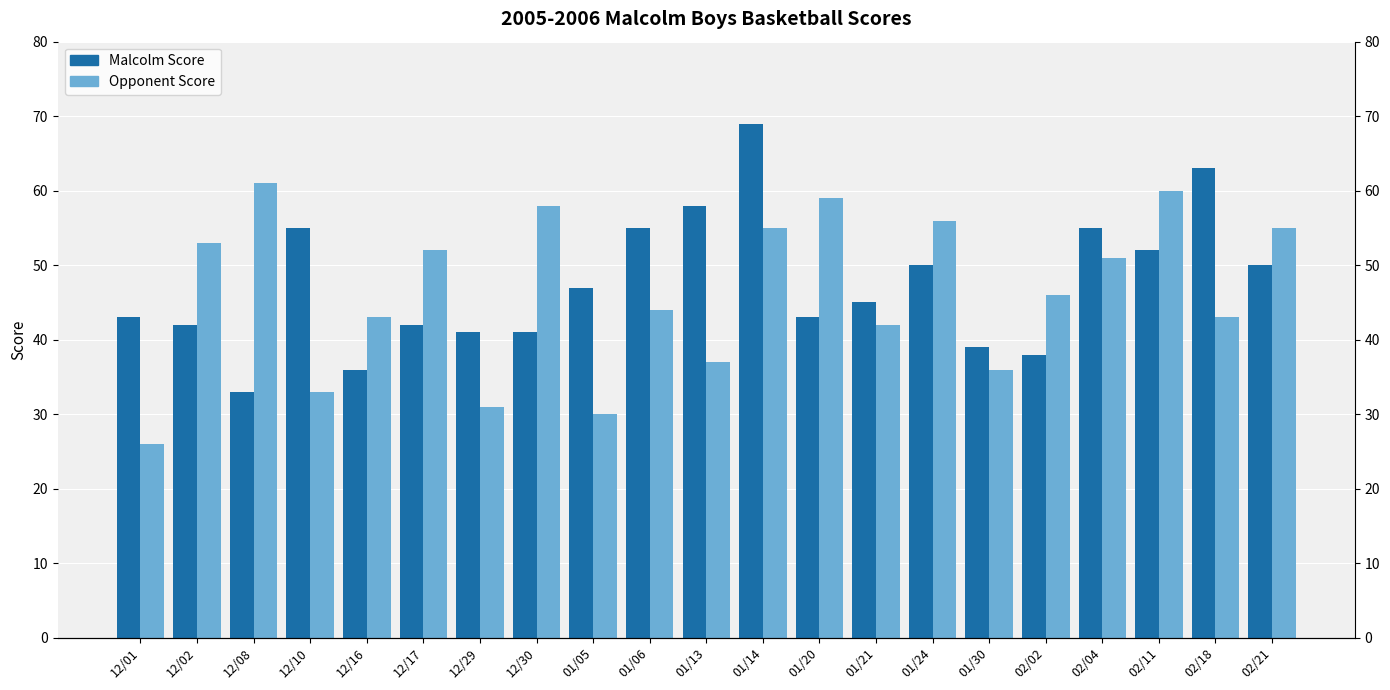

At which label does Opponent Score reach its minimum?

12/01